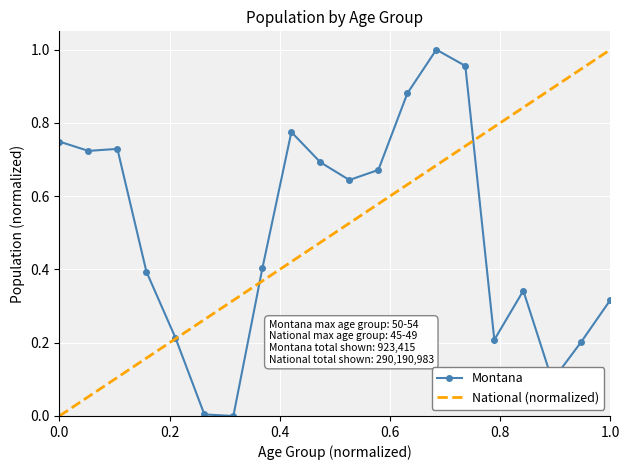

What is the difference between the maximum and second lowest values in the Montana series?

1.0